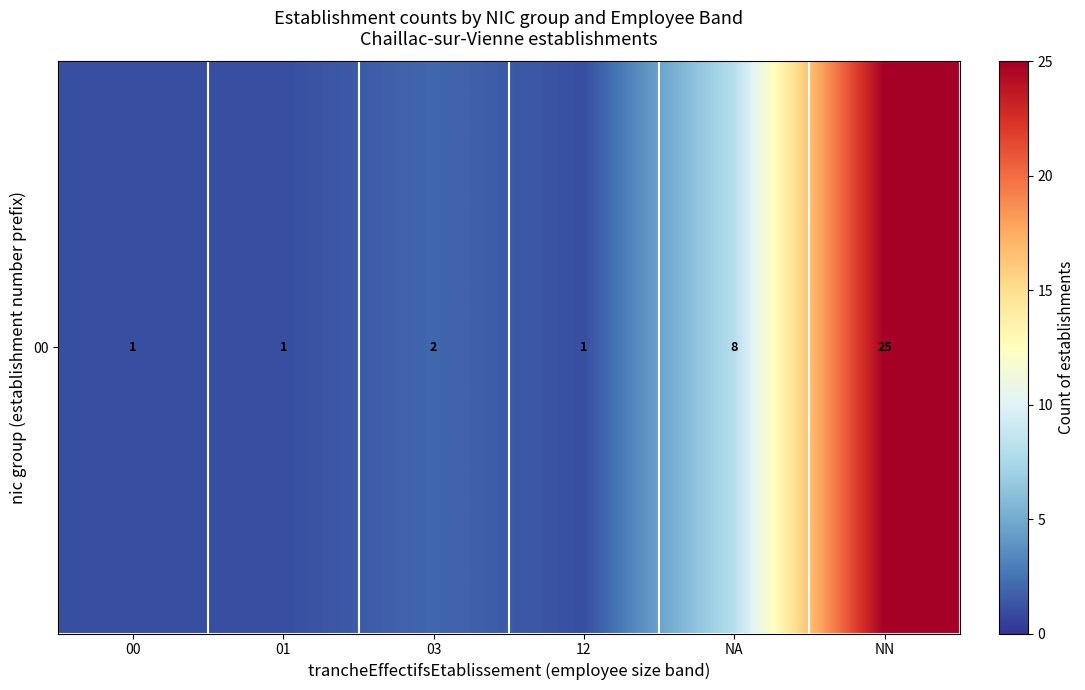

The chart shows a value of 34 at NN. True or false?

False